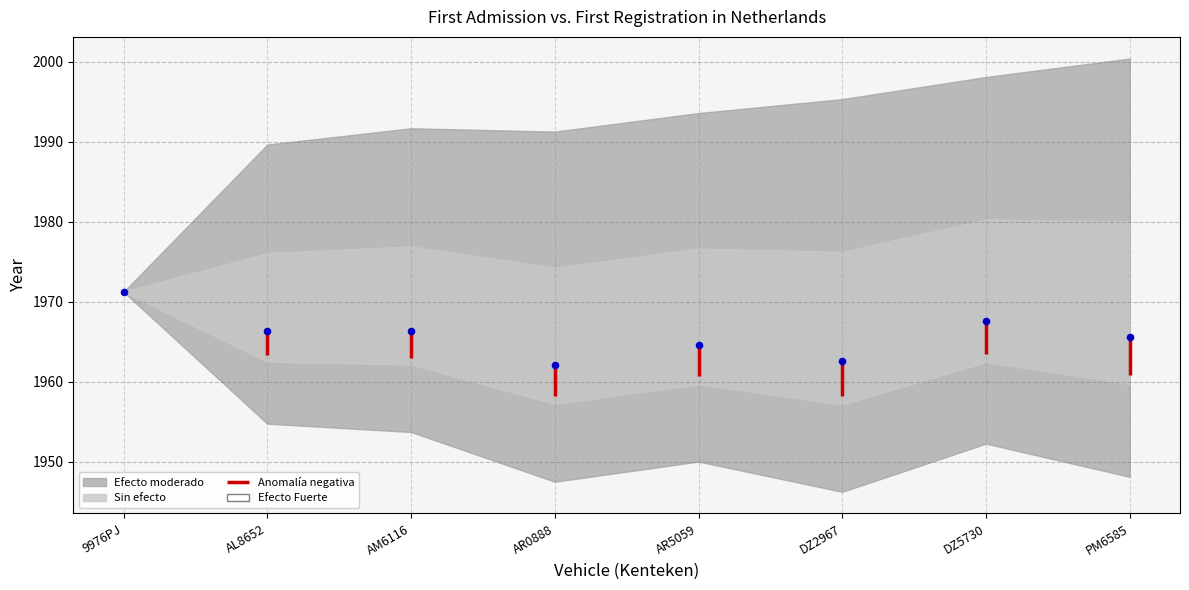

Between 9976PJ and PM6585, which is larger?

9976PJ